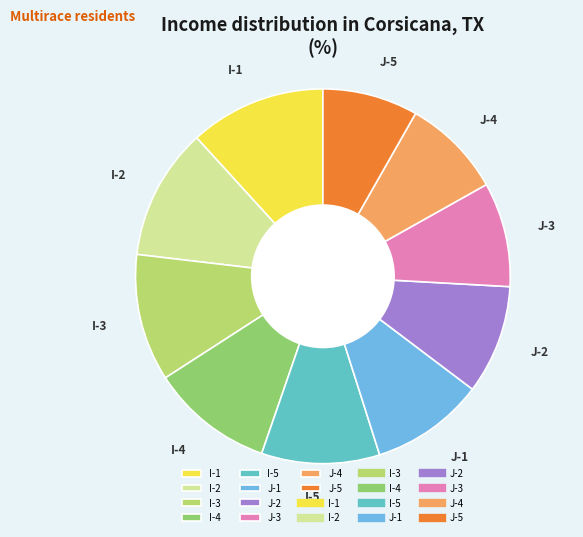

The I-3 slice represents 1% of the pie. True or false?

False